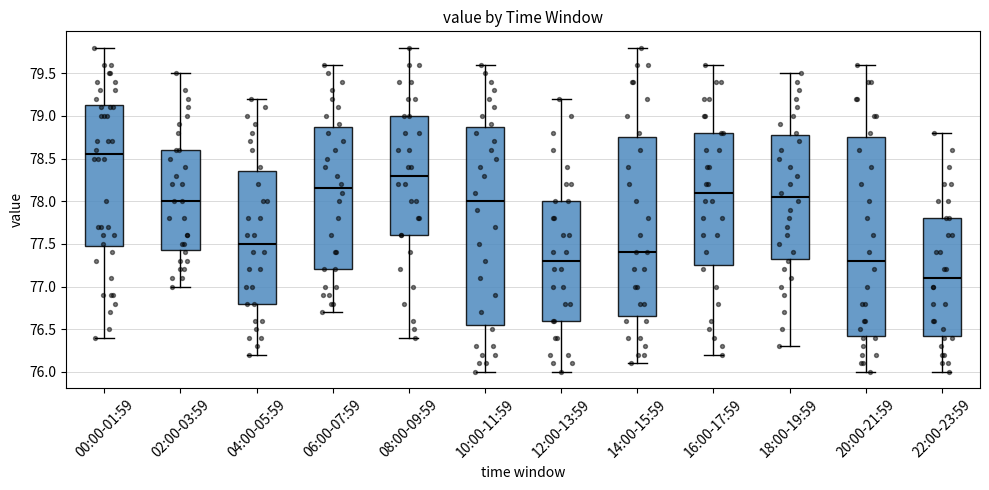

Which box's median line is the lowest?

22:00-23:59